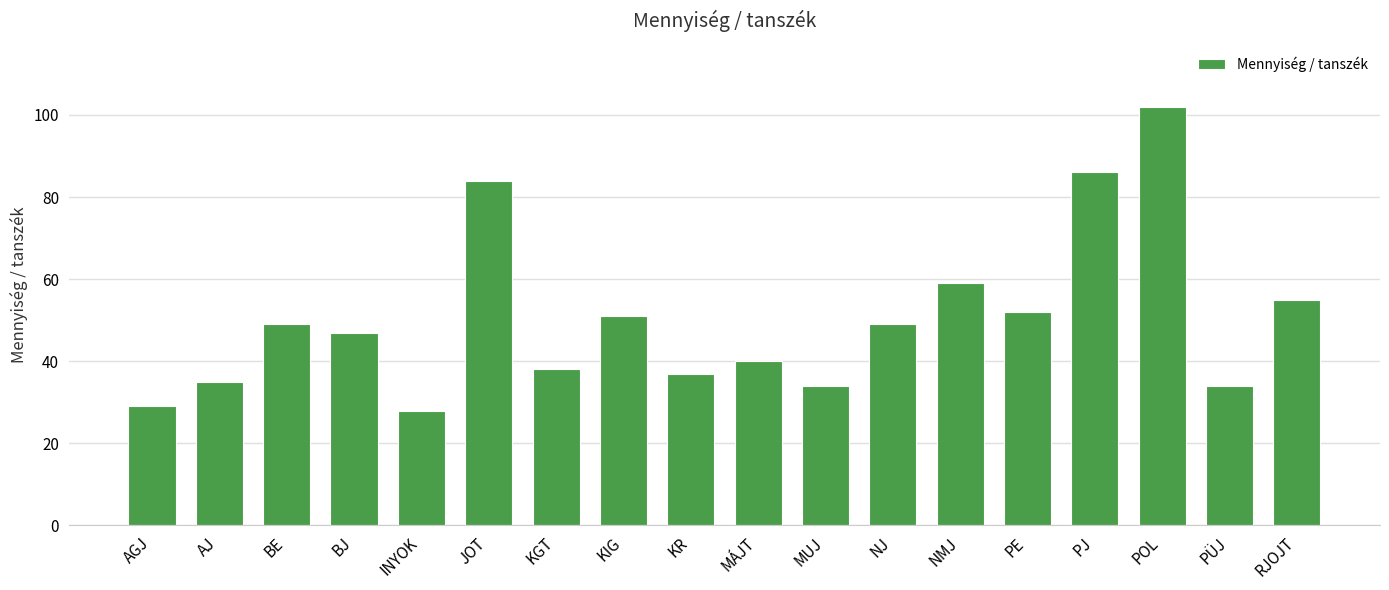

Reading left to right, list all the values displayed in this chart.

AGJ=29	AJ=35	BE=49	BJ=47	INYOK=28	JOT=84	KGT=38	KIG=51	KR=37	MÁJT=40	MUJ=34	NJ=49	NMJ=59	PE=52	PJ=86	POL=102	PÜJ=34	RJOJT=55